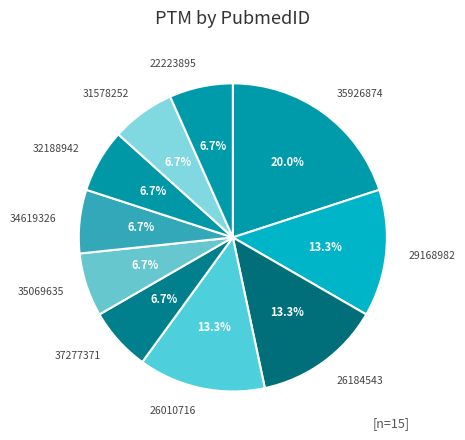

Count the number of slices in the pie.

10